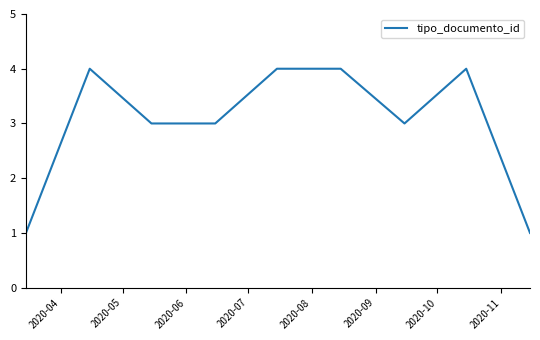

What is the greatest value displayed?

4